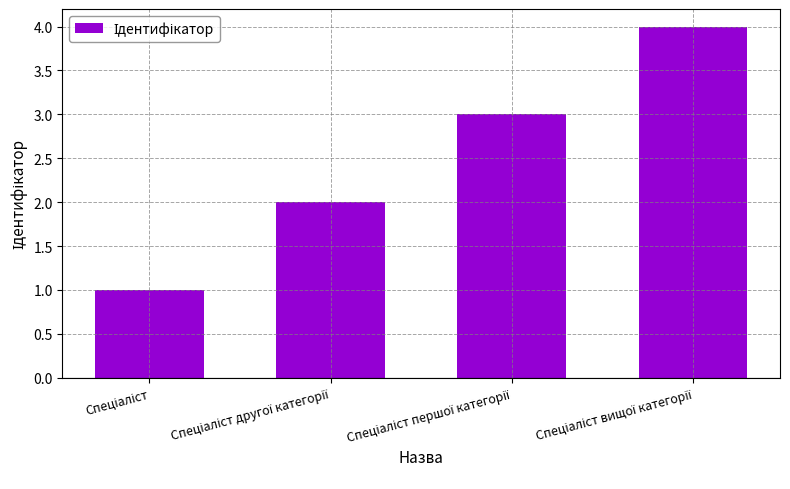

What is the greatest value displayed?

4